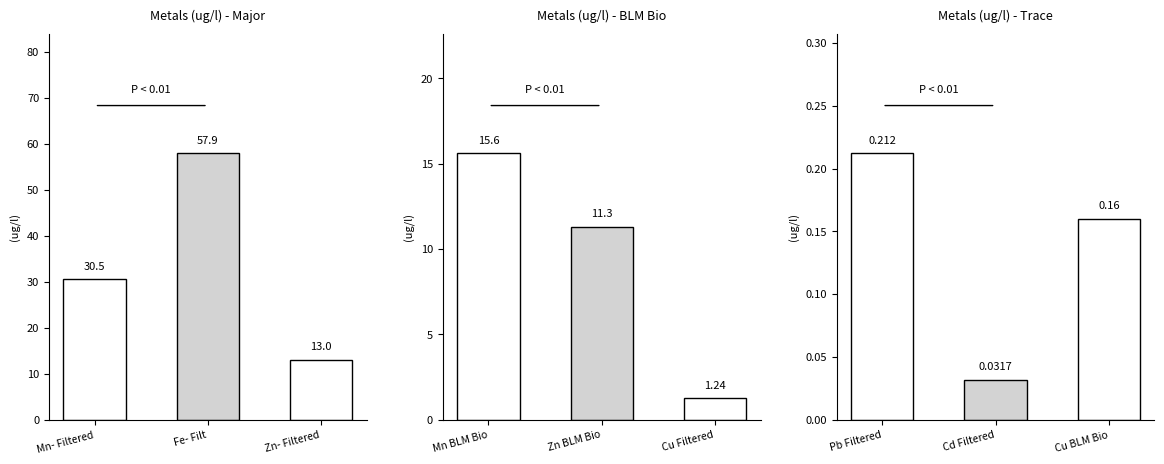

At which category does the chart reach its peak across all series?

Fe- Filt